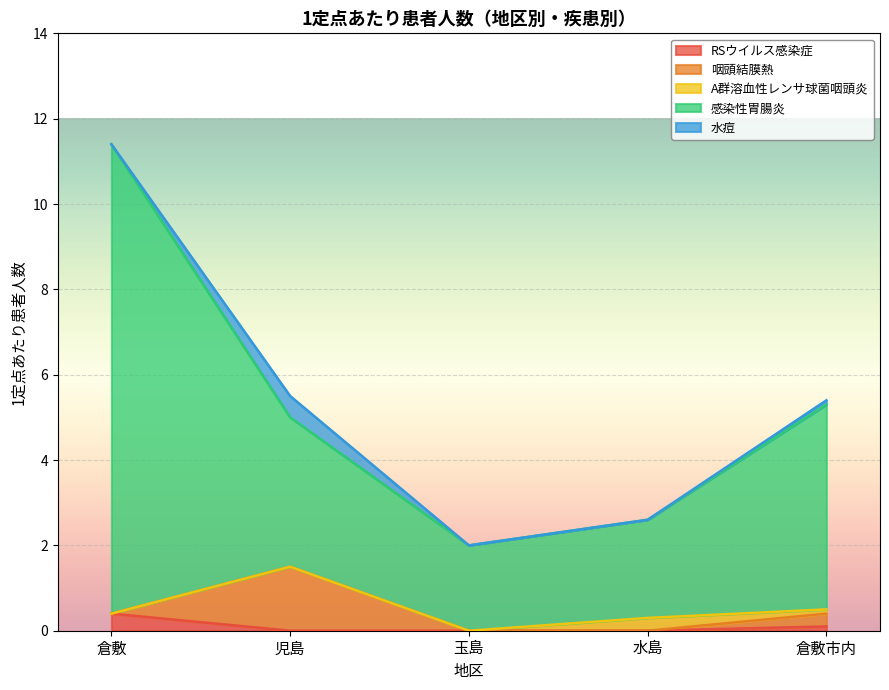

What is the difference between the maximum and minimum values in the 咽頭結膜熱 series?

1.5